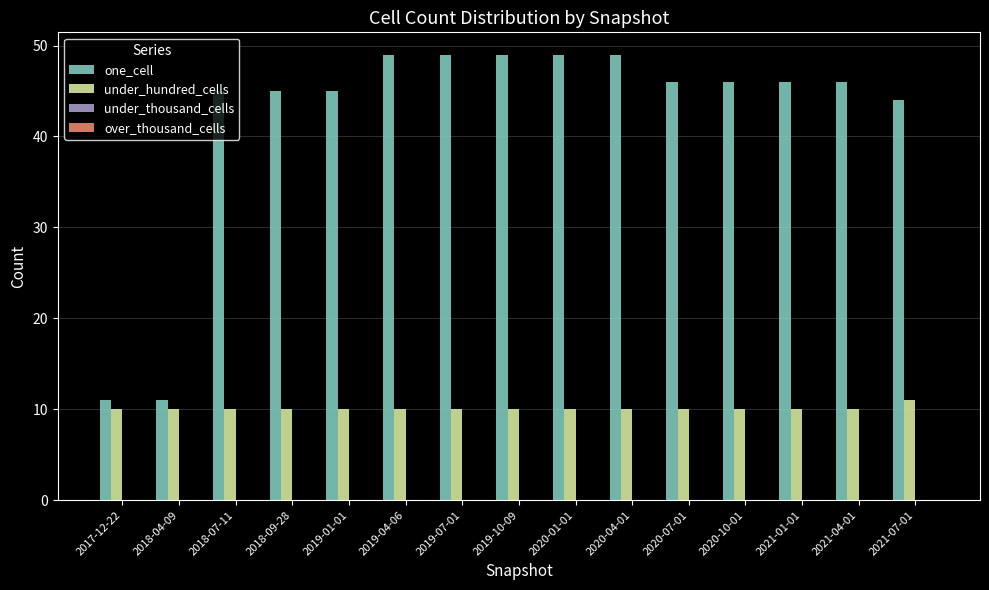

Between 2018-09-28 and 2019-10-09, which series saw the biggest shift?

one_cell